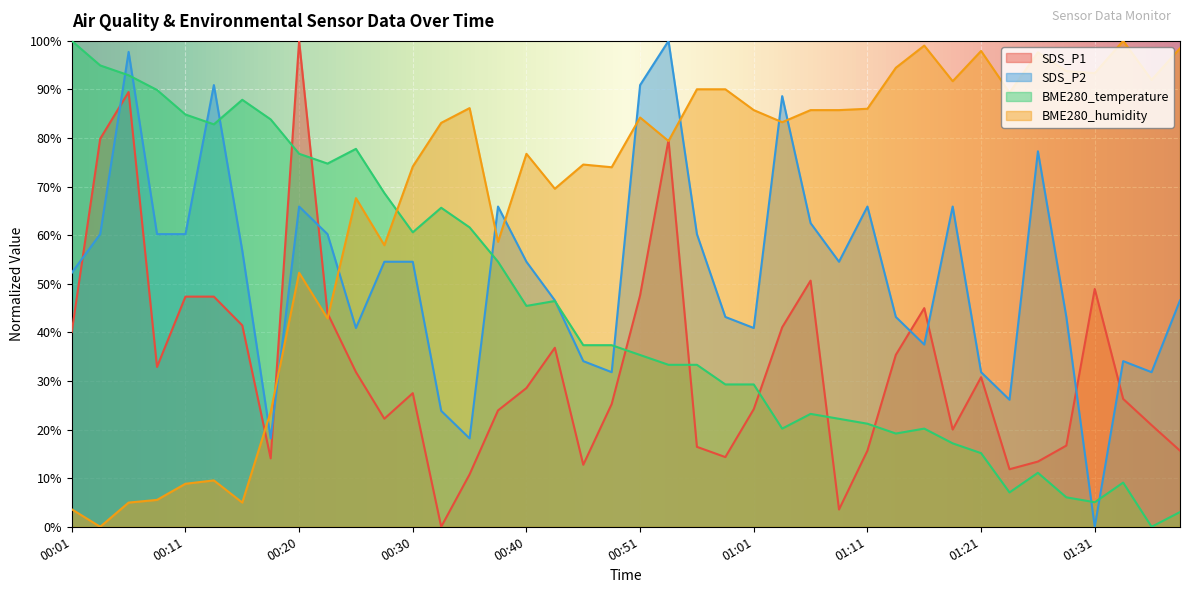

At how many categories does at least one series exceed 50?

40